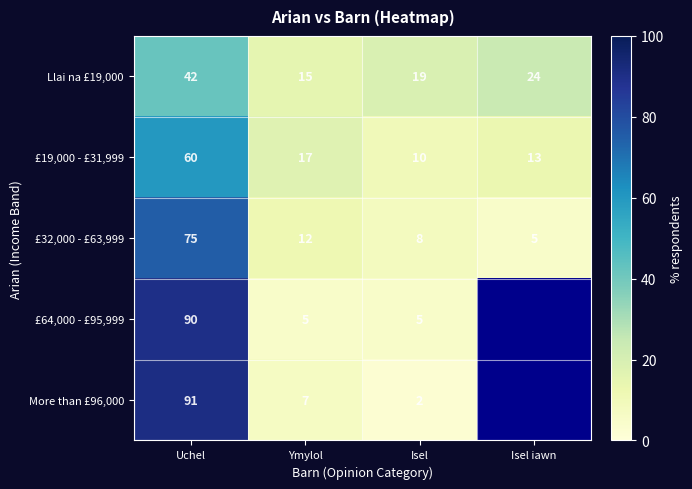

What is the minimum value for £32,000 - £63,999?

5